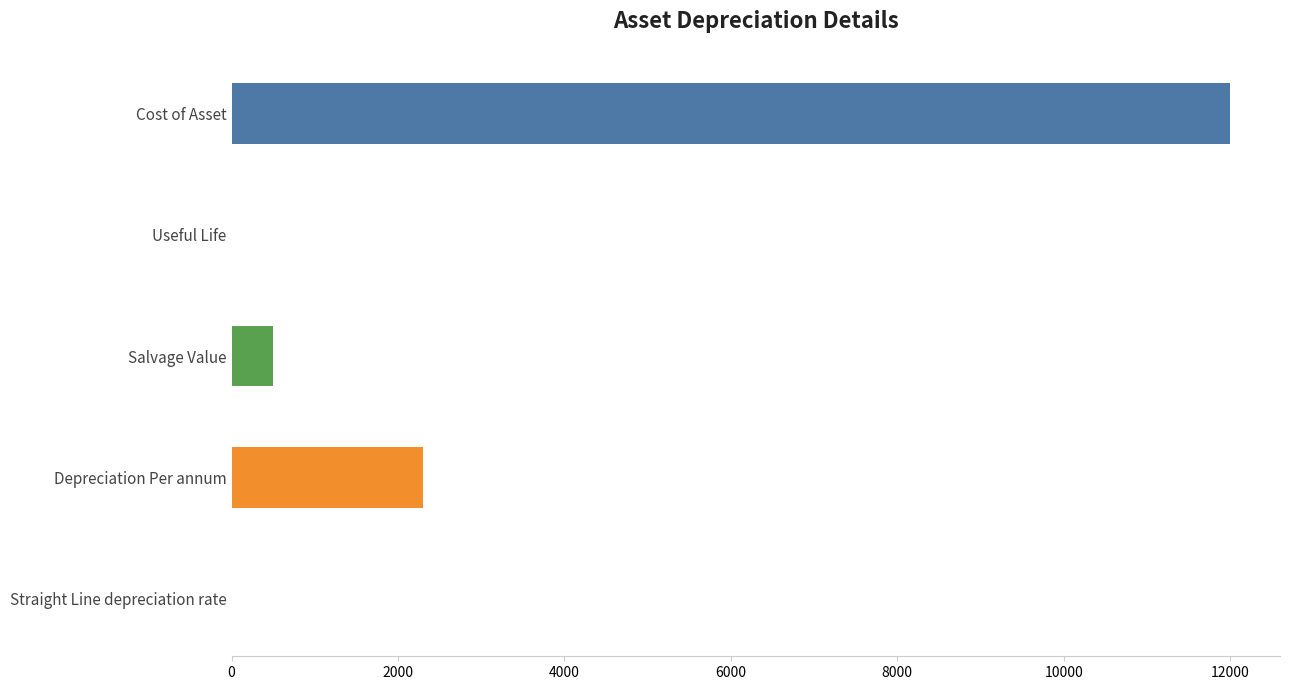

What is the sum of all values?

14805.2